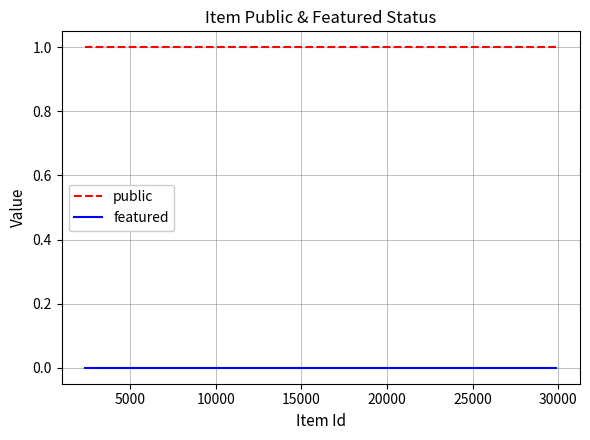

What is the spread (max minus min) of values at 10000?

1